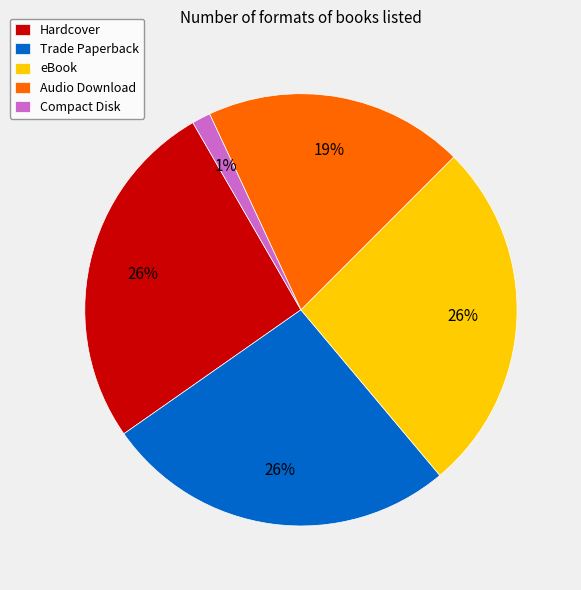

True or false: Compact Disk accounts for 11% of the total.

False